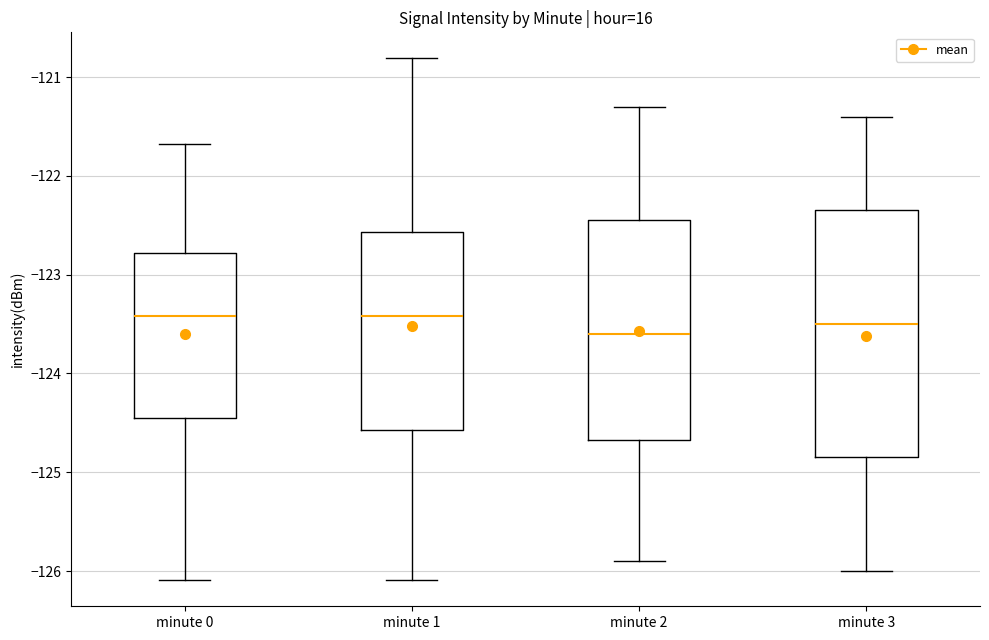

Reading left to right, transcribe this box plot: for each box, give where its median line is, the range the box spans, and where its two whiskers end, as read against the y-axis. The values are not printed on the chart, so give them approximately, as read against the axis.

minute 0: median -123.4, box -124.4 to -122.8, whiskers -126.1 to -121.7
minute 1: median -123.4, box -124.6 to -122.6, whiskers -126.1 to -120.8
minute 2: median -123.6, box -124.7 to -122.4, whiskers -125.9 to -121.3
minute 3: median -123.5, box -124.8 to -122.3, whiskers -126.0 to -121.4